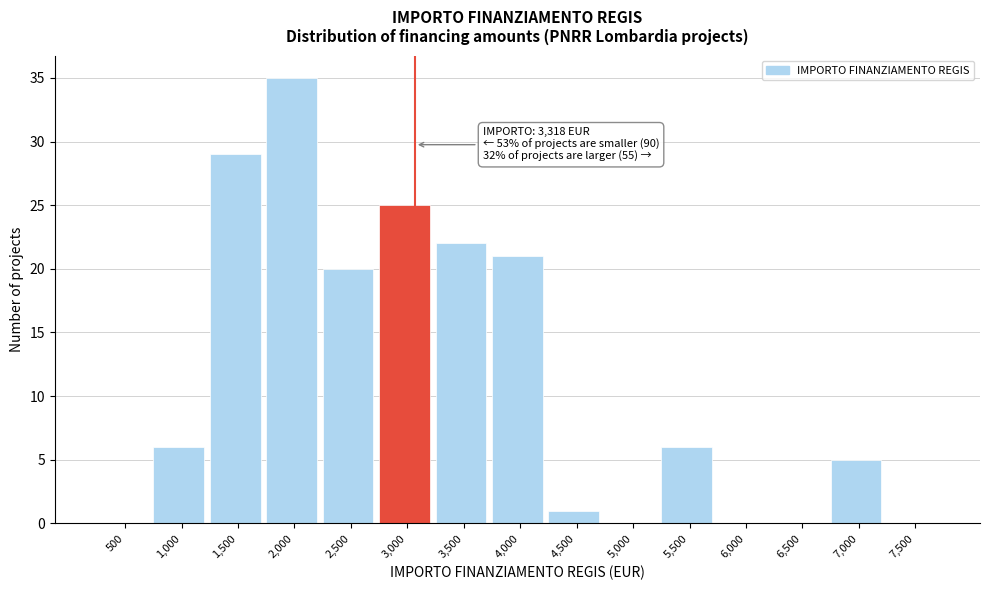

Reading left to right, transcribe all the data shown in this chart.

500=0	1,000=6	1,500=29	2,000=35	2,500=20	3,000=25	3,500=22	4,000=21	4,500=1	5,000=0	5,500=6	6,000=0	6,500=0	7,000=5	7,500=0